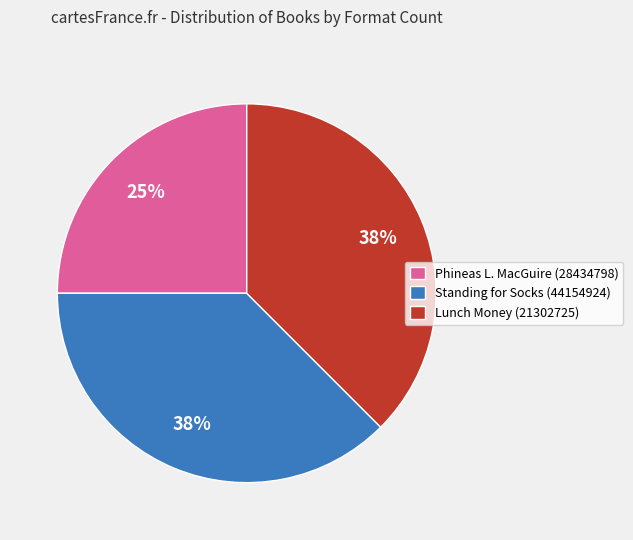

Count the number of slices in the pie.

3